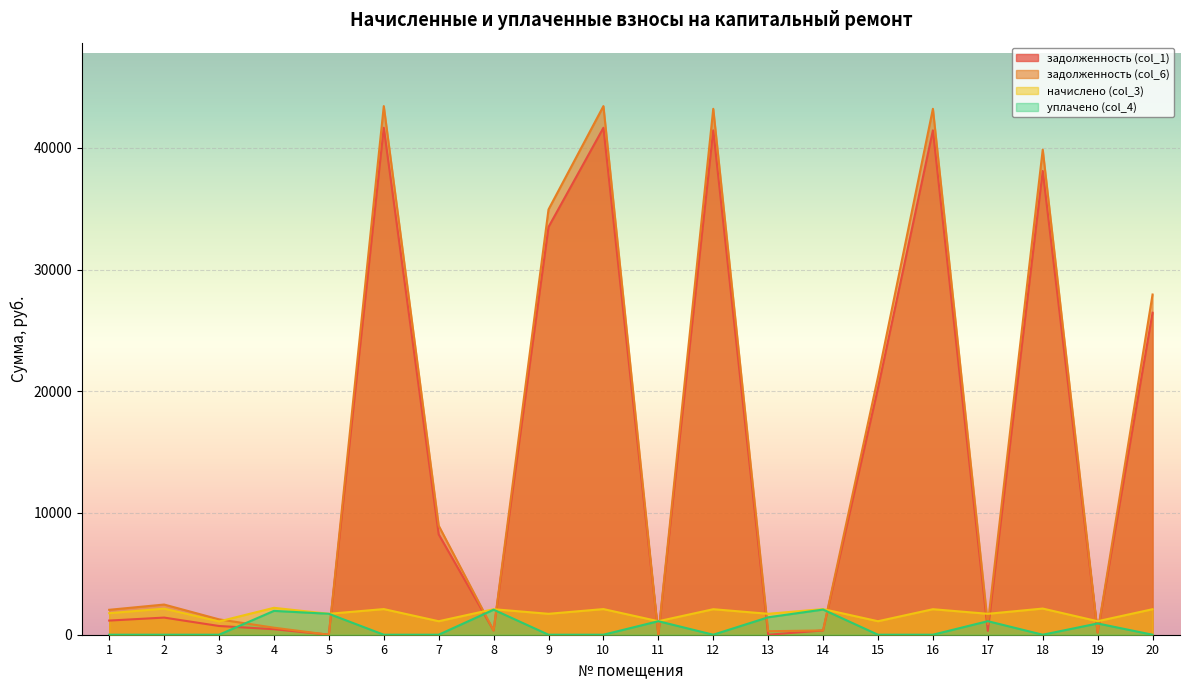

At which category does the chart reach its minimum across all series?

11